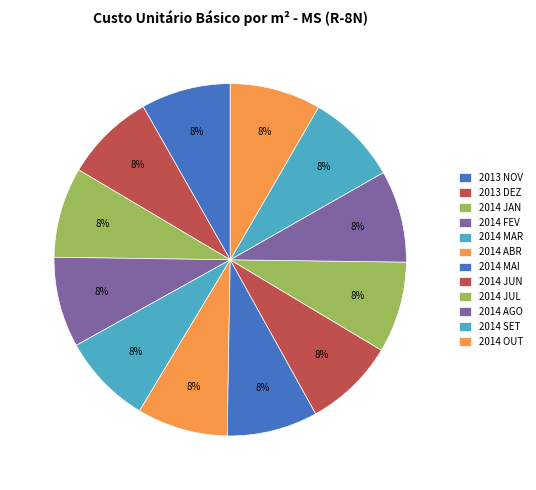

Approximately how many times larger is the value at 2014 MAR compared to 2014 JUN?

1.0